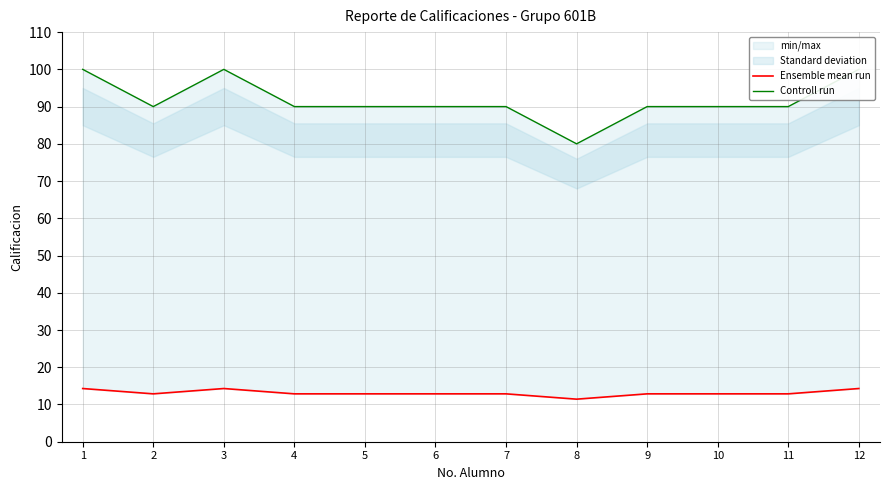

Which series has the widest spread of values?

Controll run